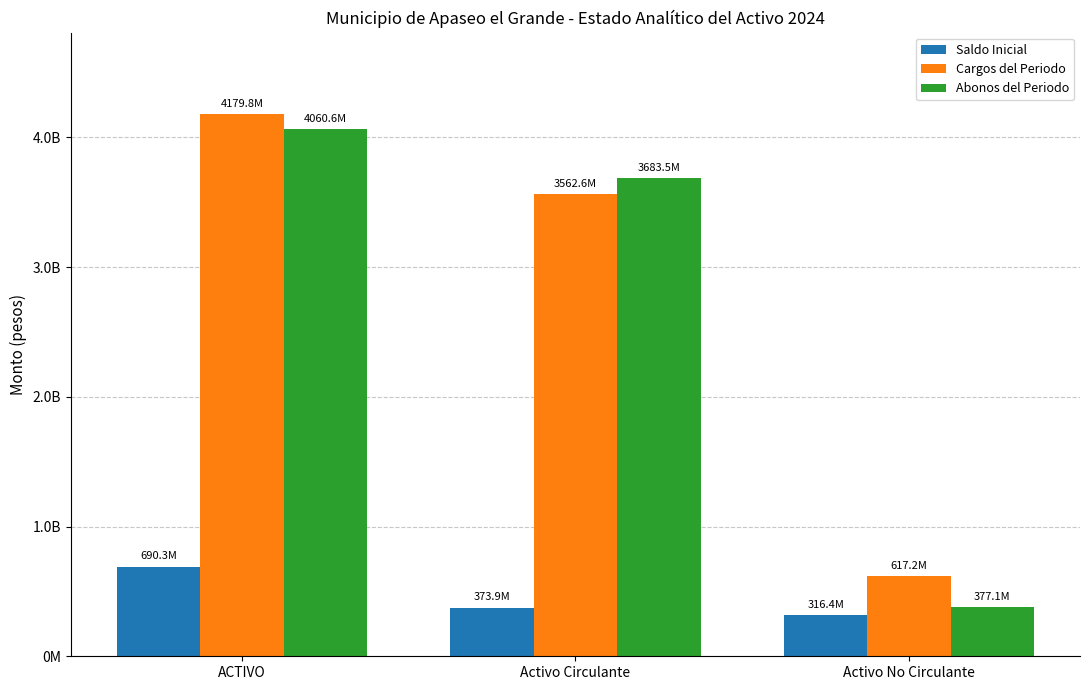

What is the label of the 2nd bar from the left?

Activo Circulante